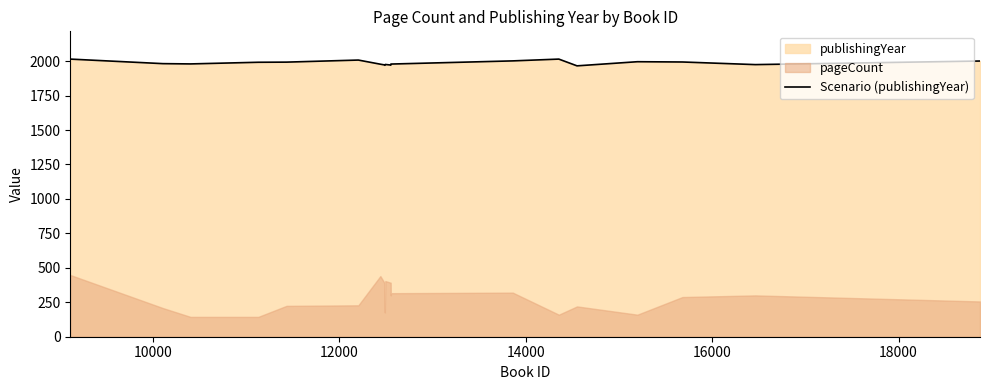

What is the minimum value for Scenario (publishingYear)?

1966